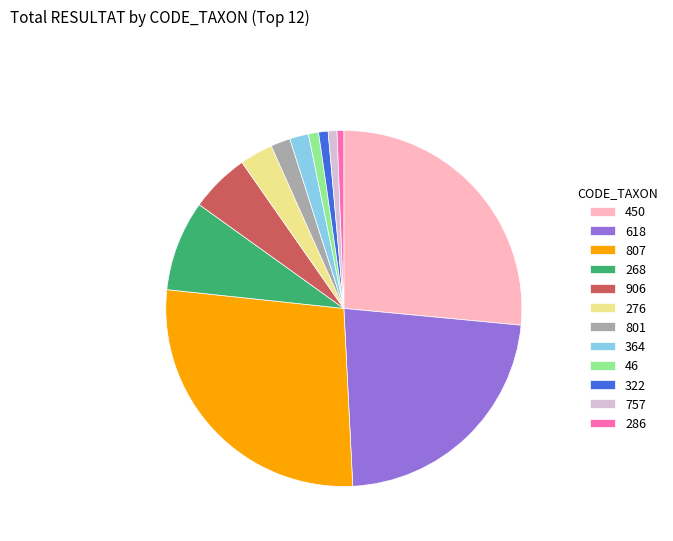

Approximately how many times larger is the value at 276 compared to 46?

3.3